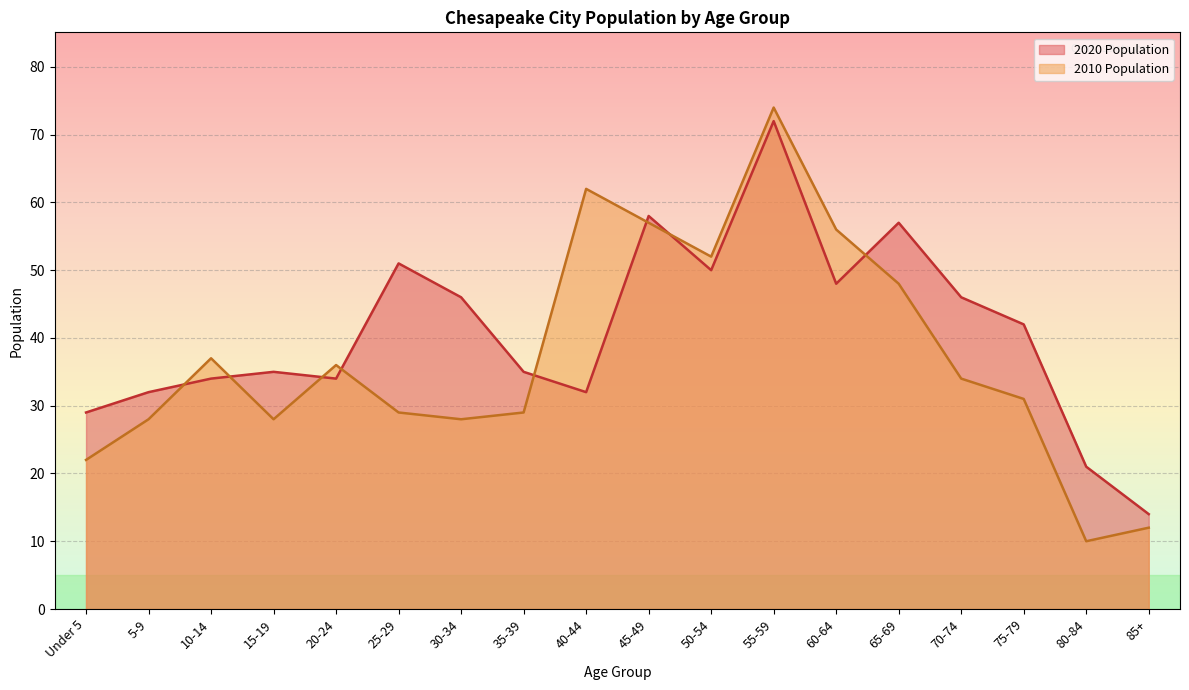

At which category is the sum across all series the highest?

55-59